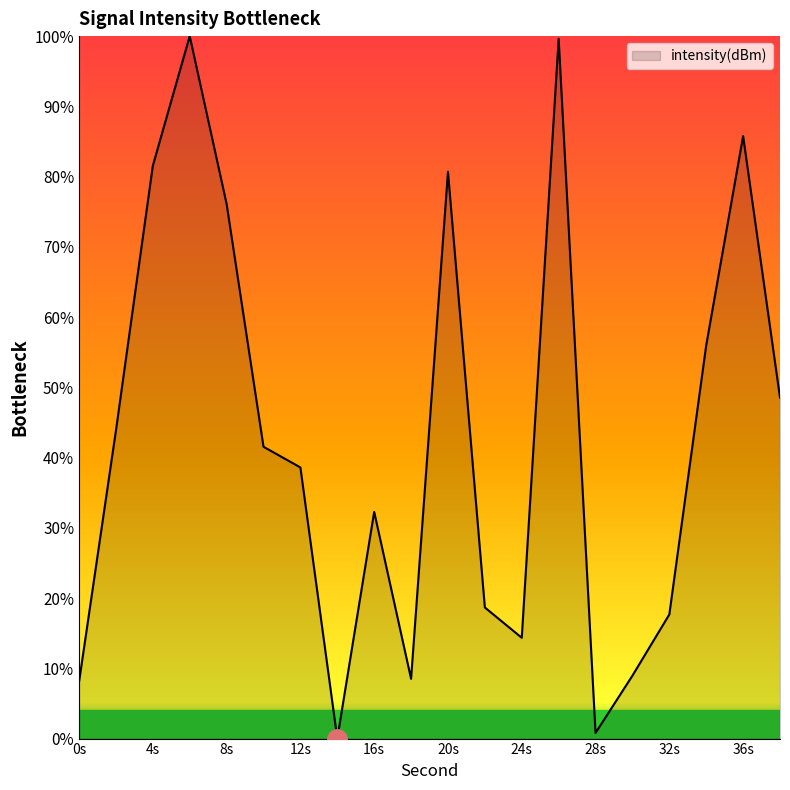

What is the sum of all values?

861.5